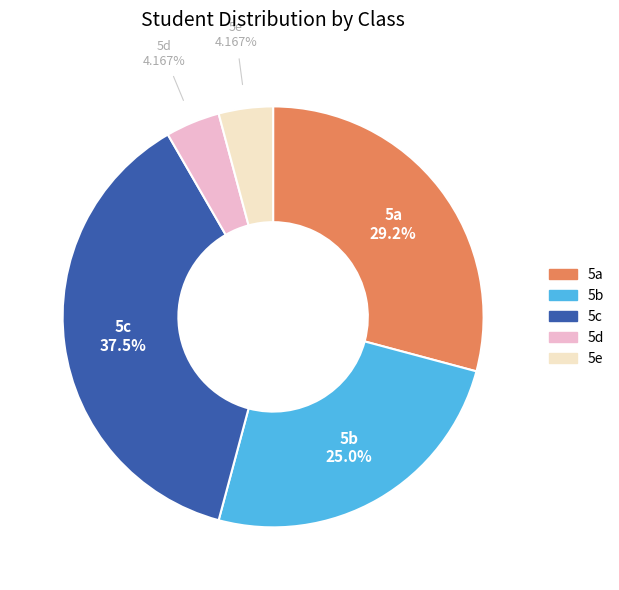

Is there any slice that represents more than half of the pie?

No